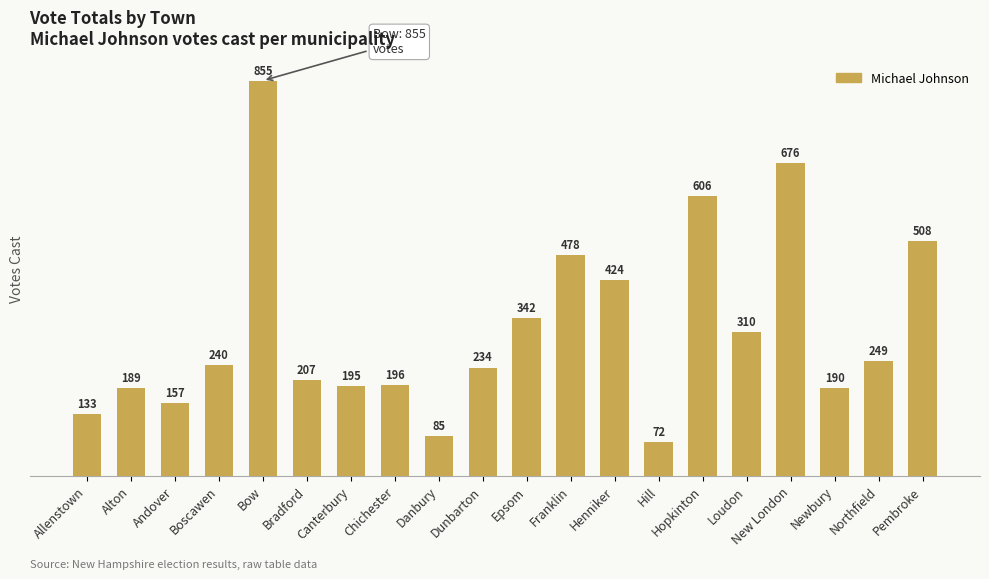

Which category has the lowest value across all series?

Hill